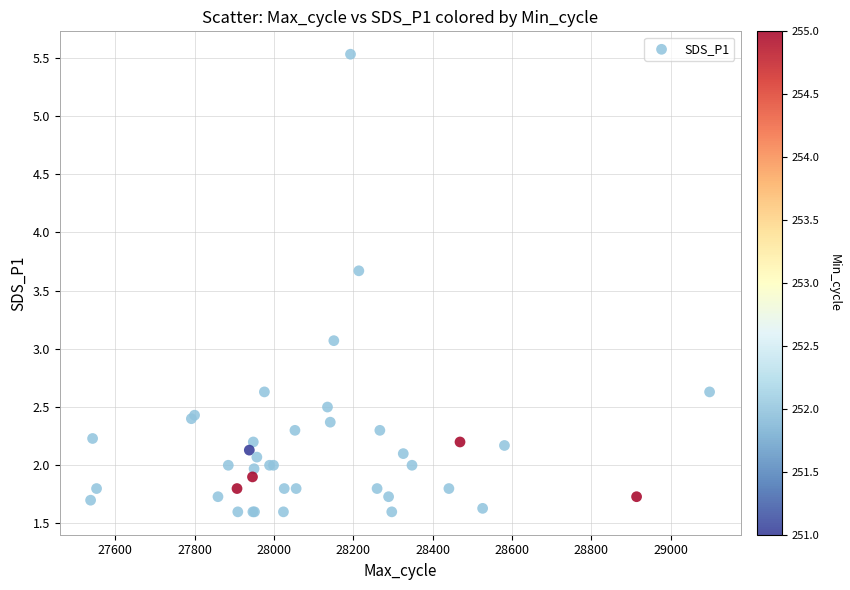

What Y value in the scatter plot is closest to 3?

3.1